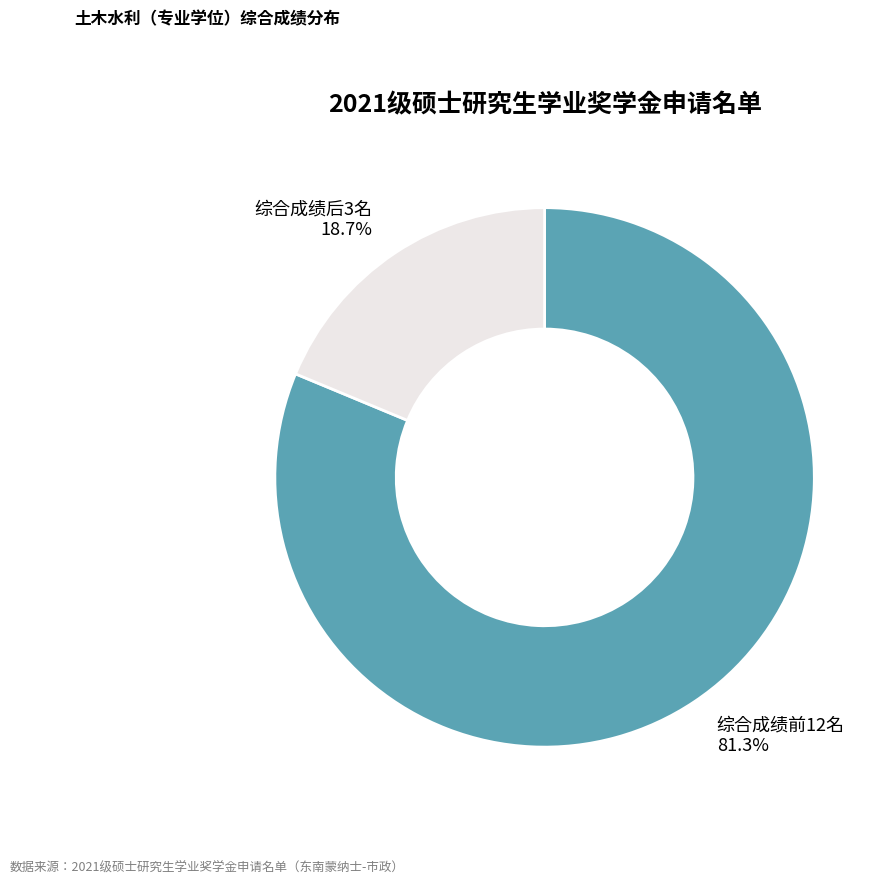

What percentage is NOT represented by 综合成绩前12名?

18.7%